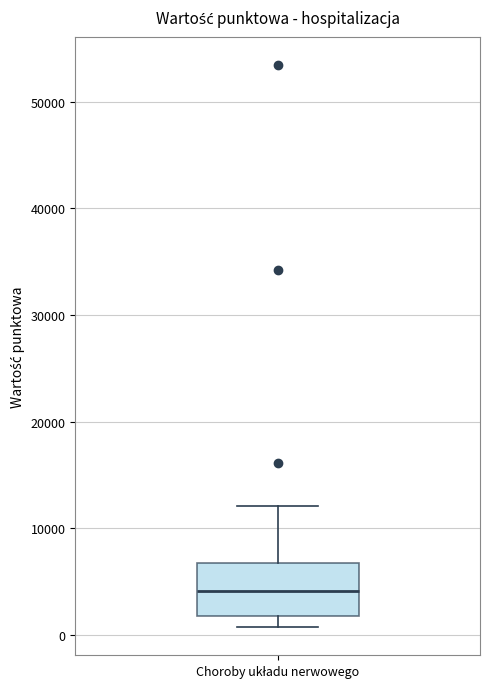

Read this box plot against the y-axis: the position of the median line, the range covered by the box, and the ends of both whiskers. The values are not printed on the chart, so give them approximately, as read against the axis.

median 4000, box 2000 to 7000, whiskers 1000 to 12000